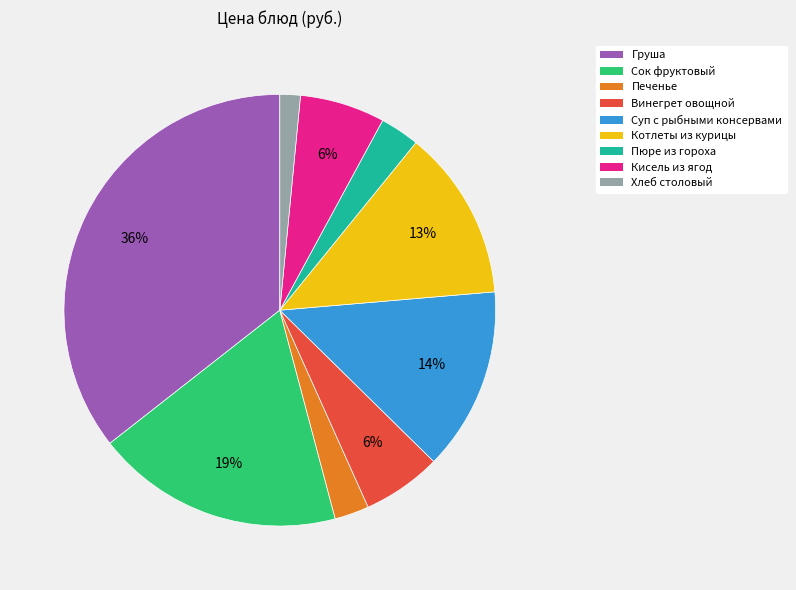

Is there a majority slice in this chart?

No